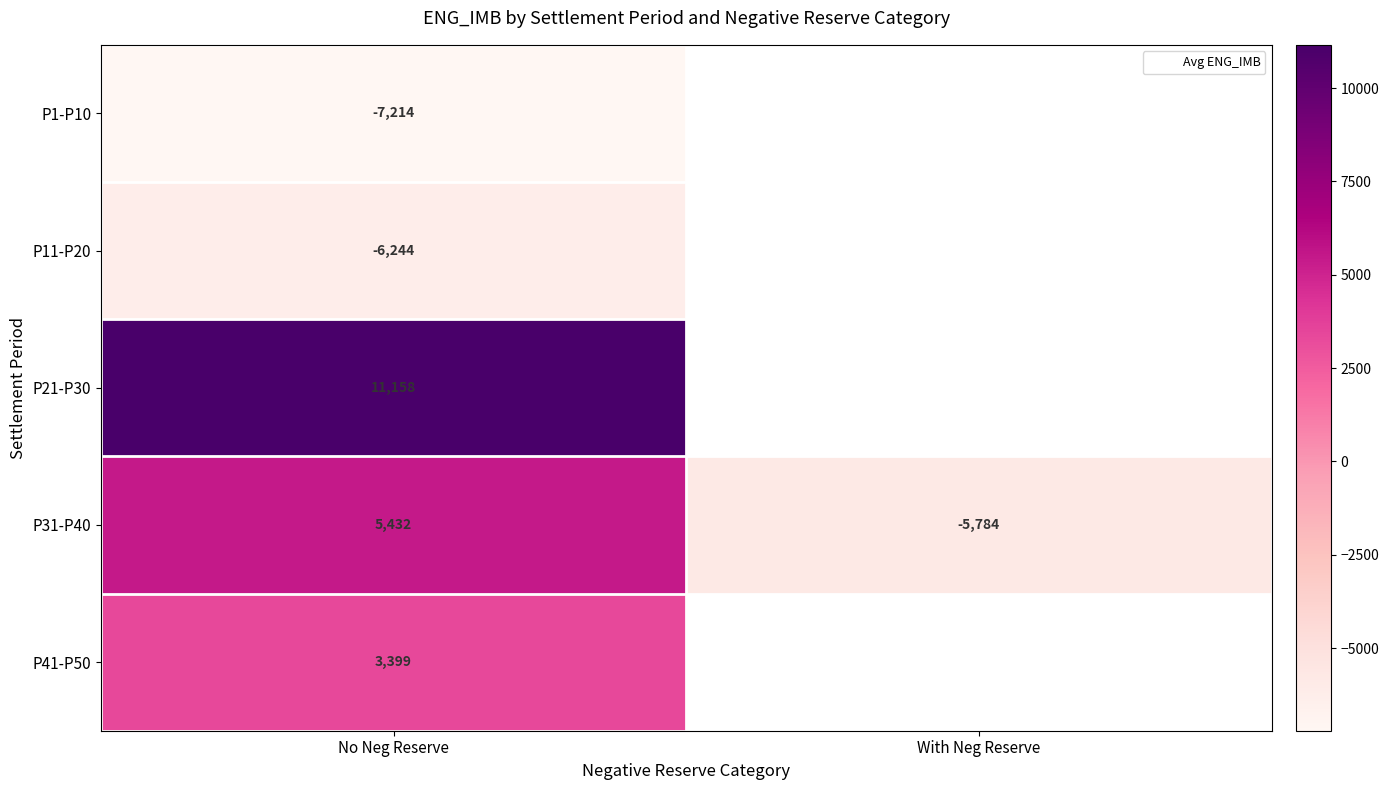

What is the maximum value shown in the chart?

11157.9